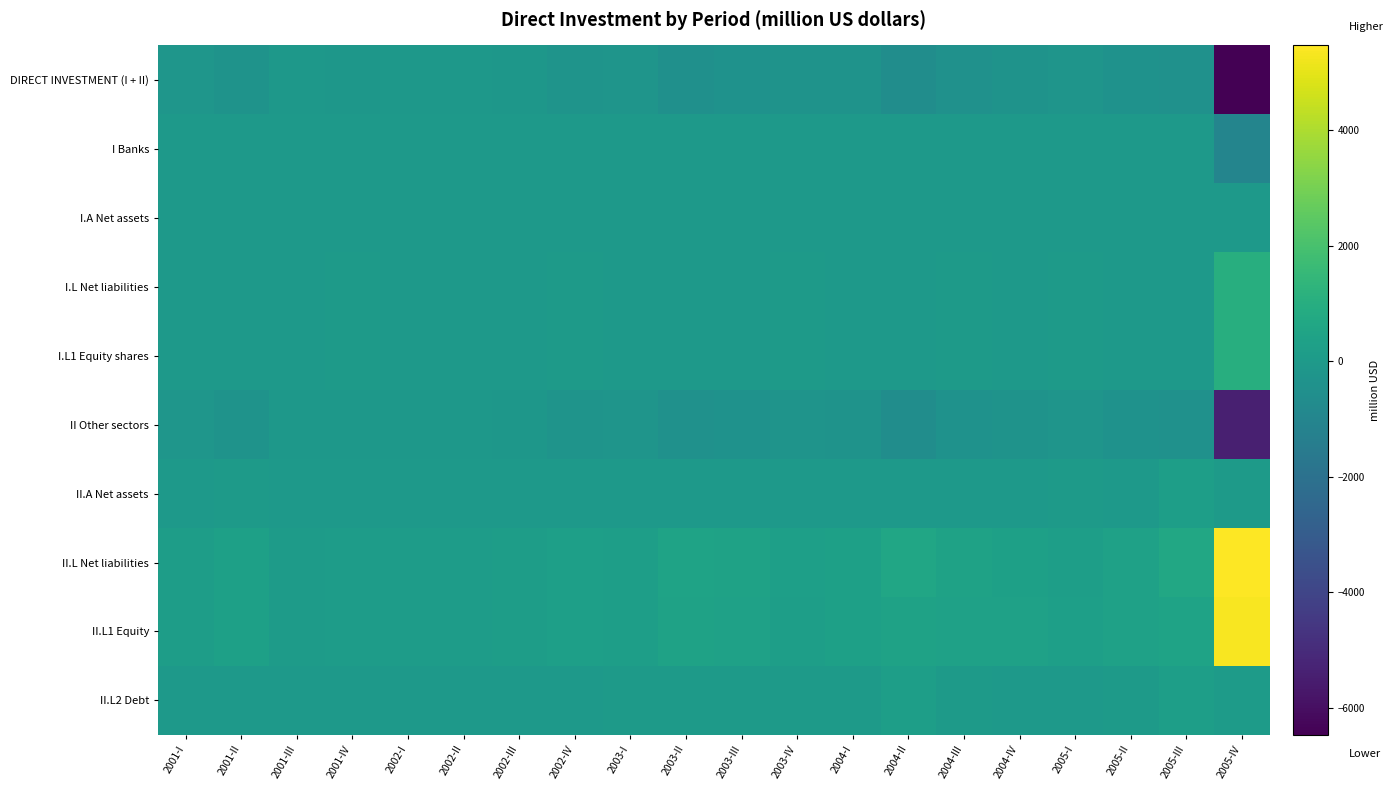

What is the spread (max minus min) of values at 2004-II?

1223